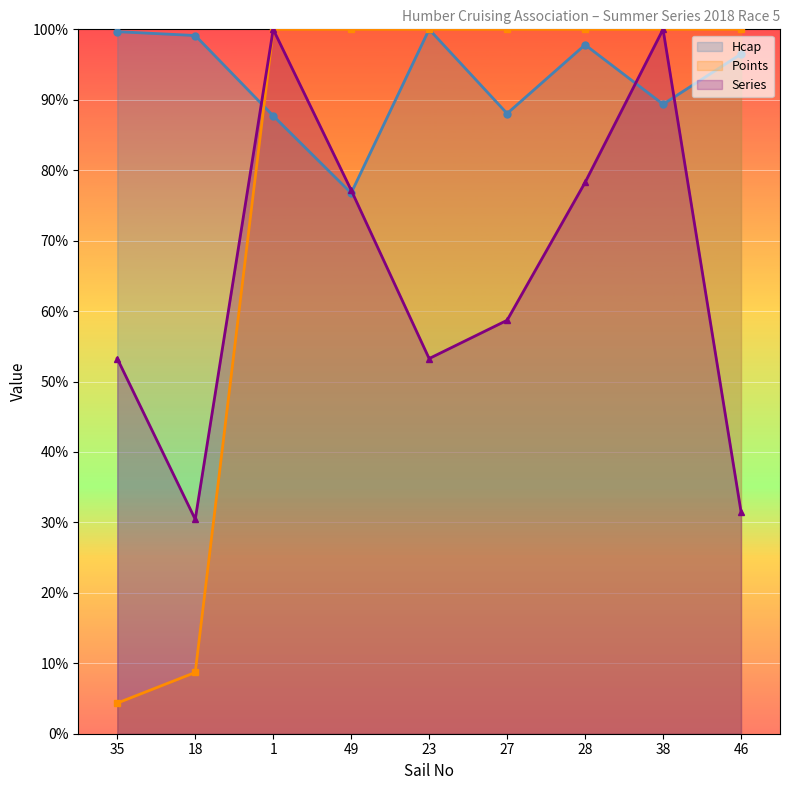

What is the total value across all series at 23?

253.3